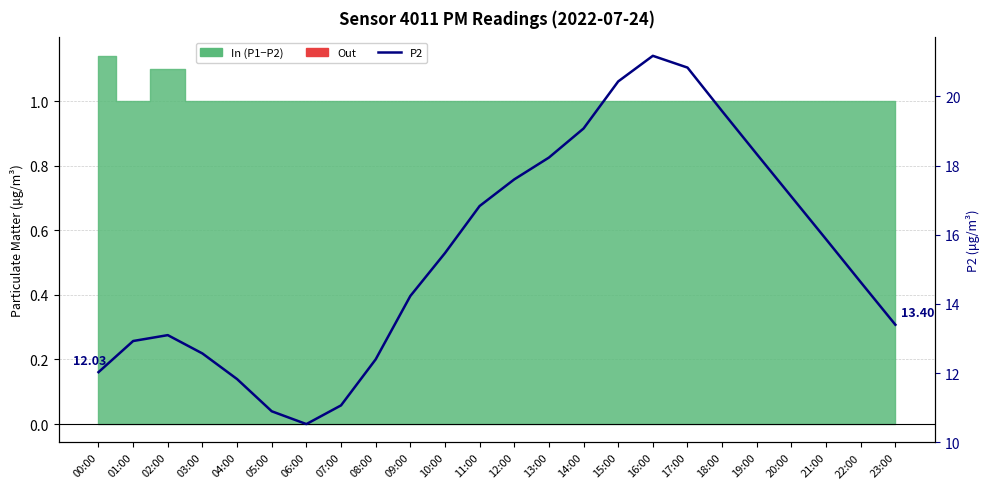

What position from the right is 13:00?

11